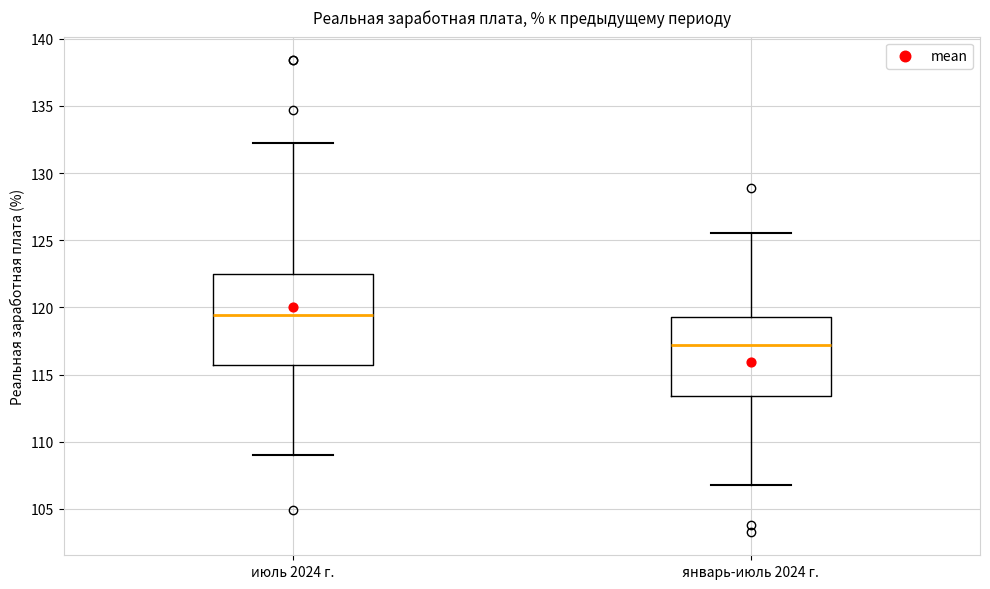

Where does the median line of the box for январь-июль 2024 г. sit on the y-axis? The values are not printed on the chart, so give them approximately, as read against the axis.

117.0